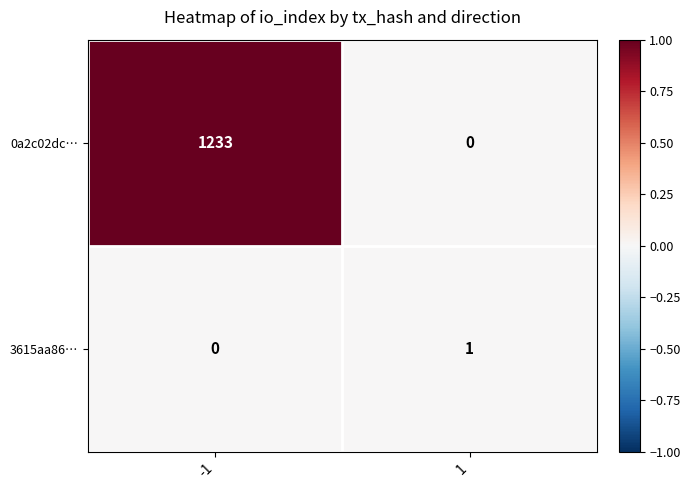

The value of 3615aa86… at -1 is 0. True or false?

True